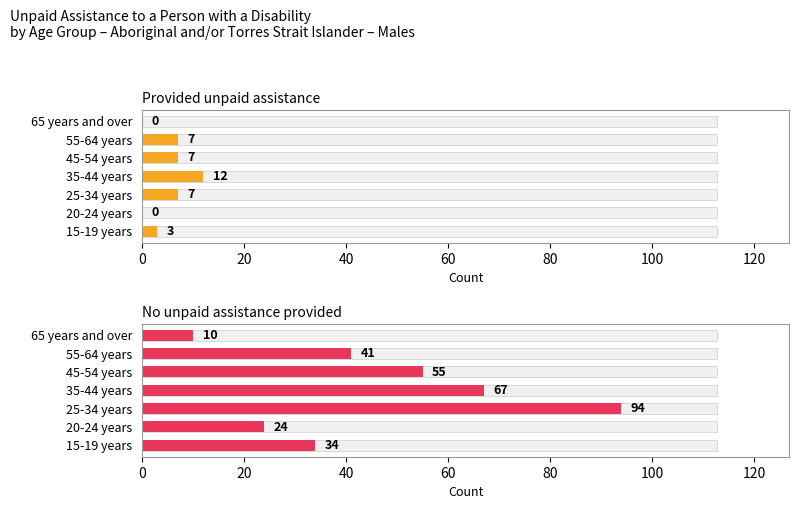

The No unpaid assistance provided series shows 16 at 65 years and over. True or false?

False